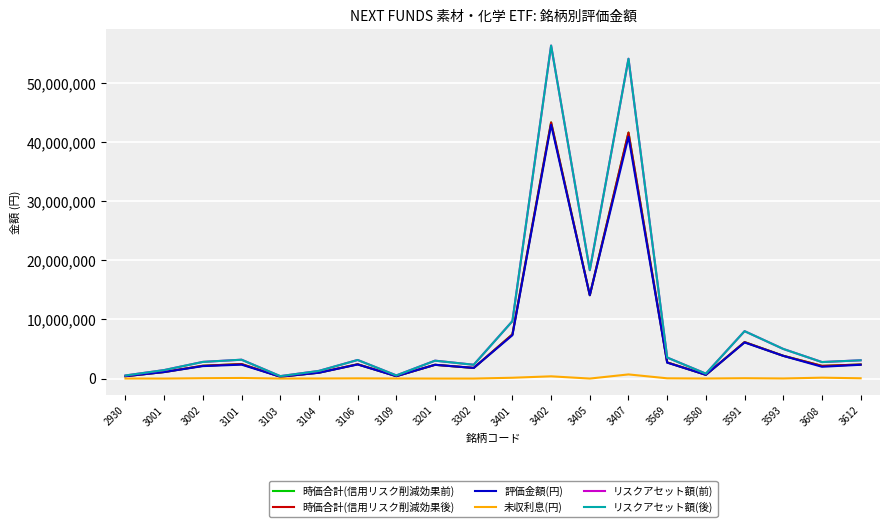

At which label does 時価合計(信用リスク削減効果前) first exceed 2379200?

3101